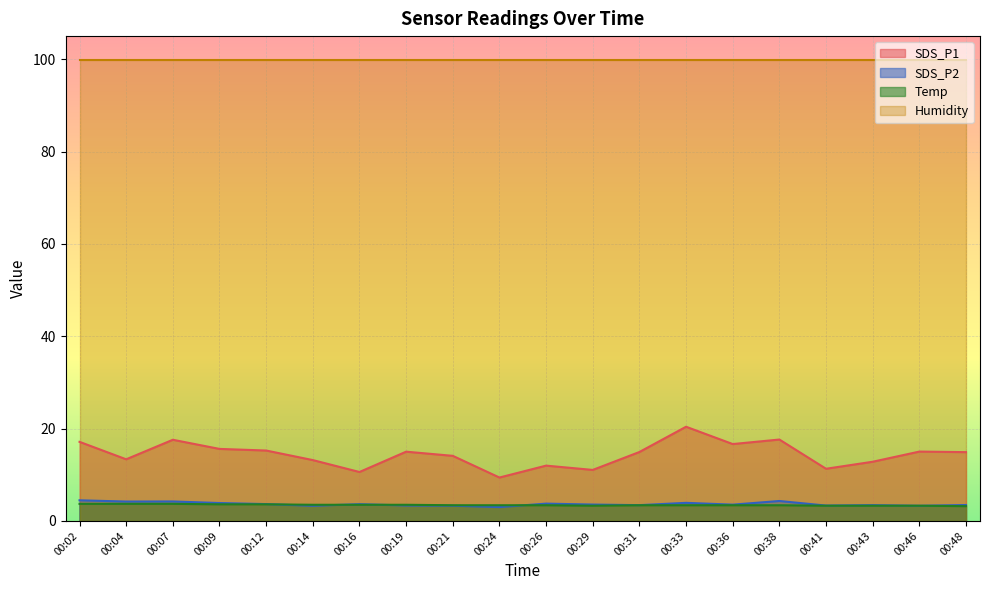

What is the difference between the maximum and minimum values in the SDS_P1 series?

11.0